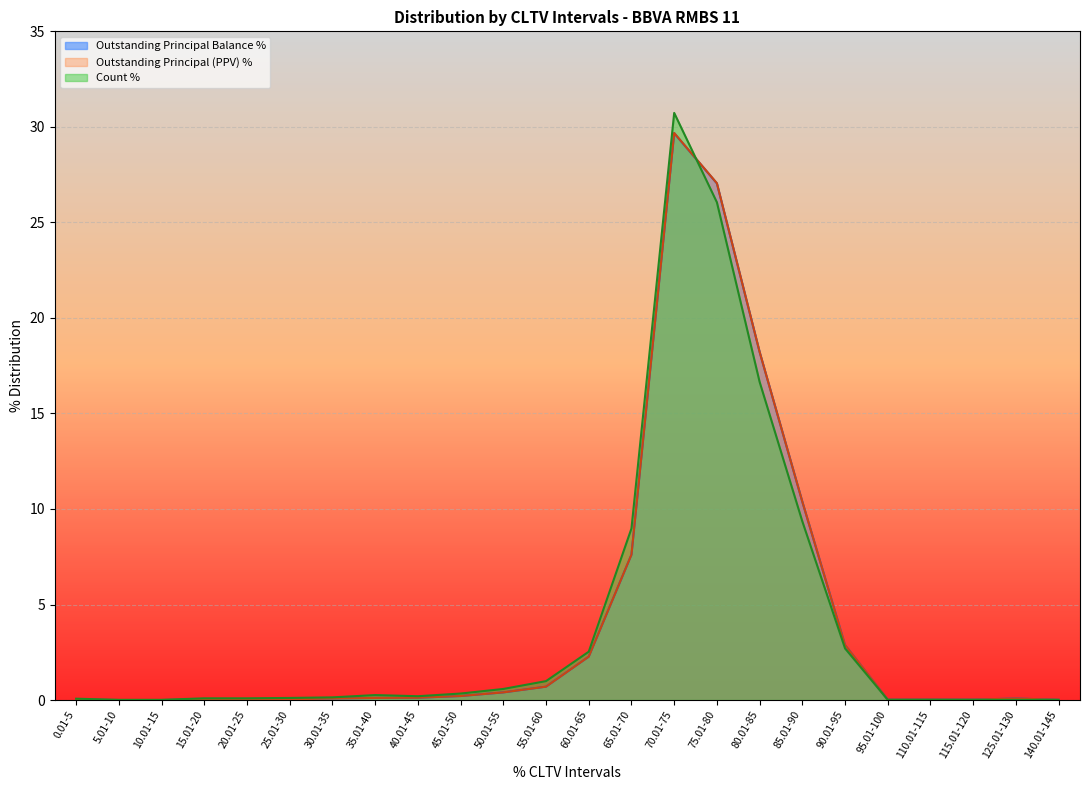

Where is the first local minimum for Num %?

40.01-45